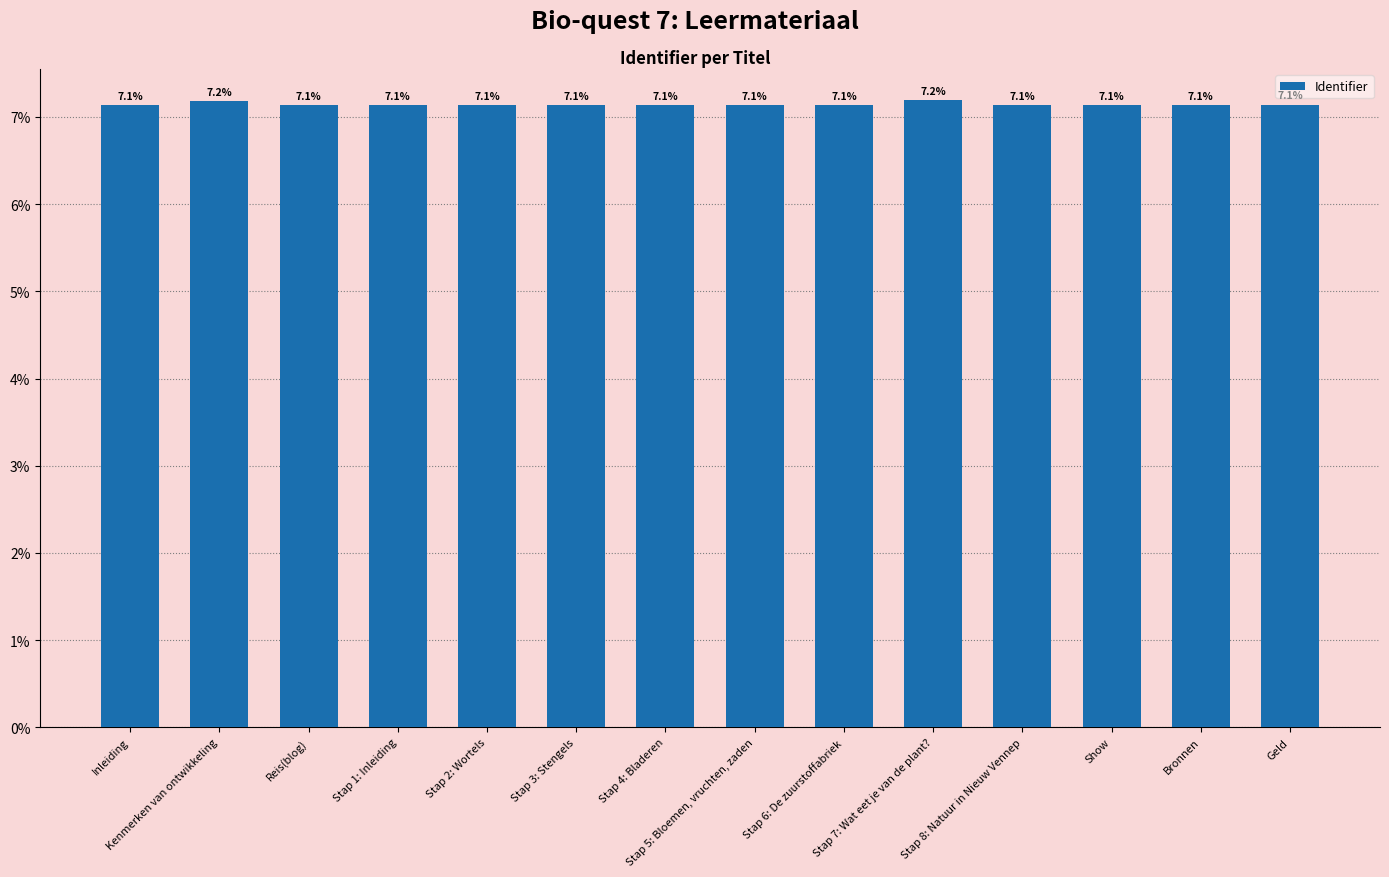

How many categories are shown in the chart?

14